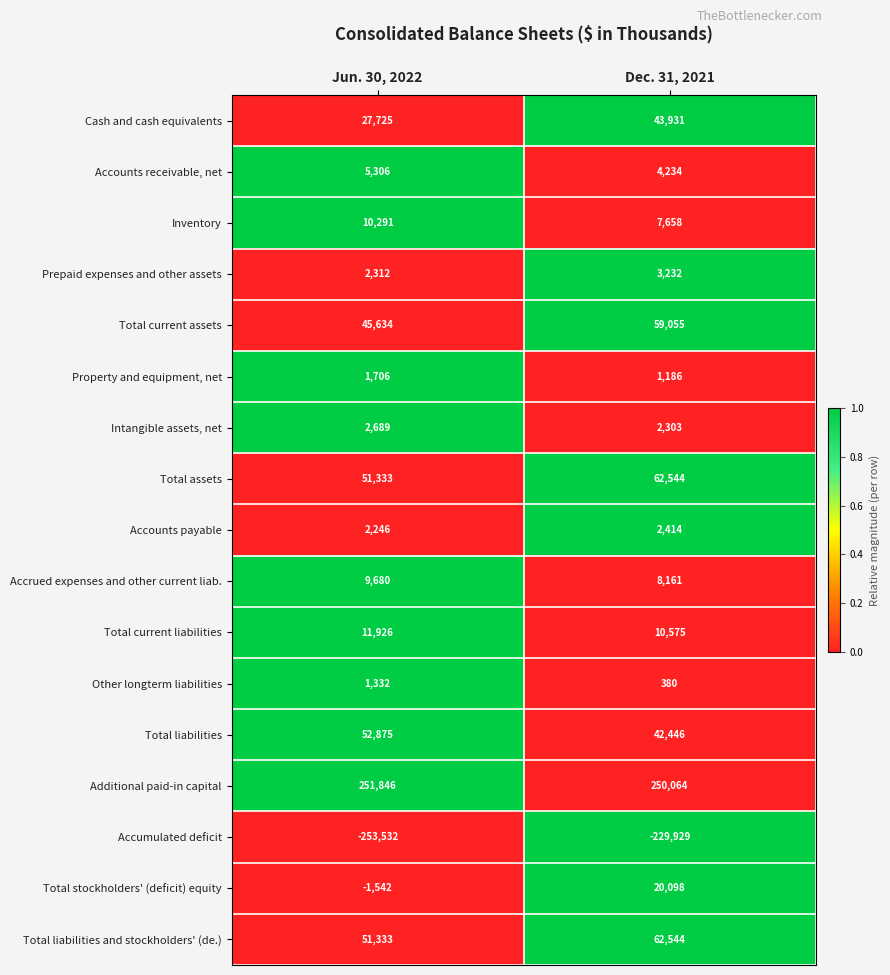

What is the difference between the highest and lowest values at Dec. 31, 2021?

479993